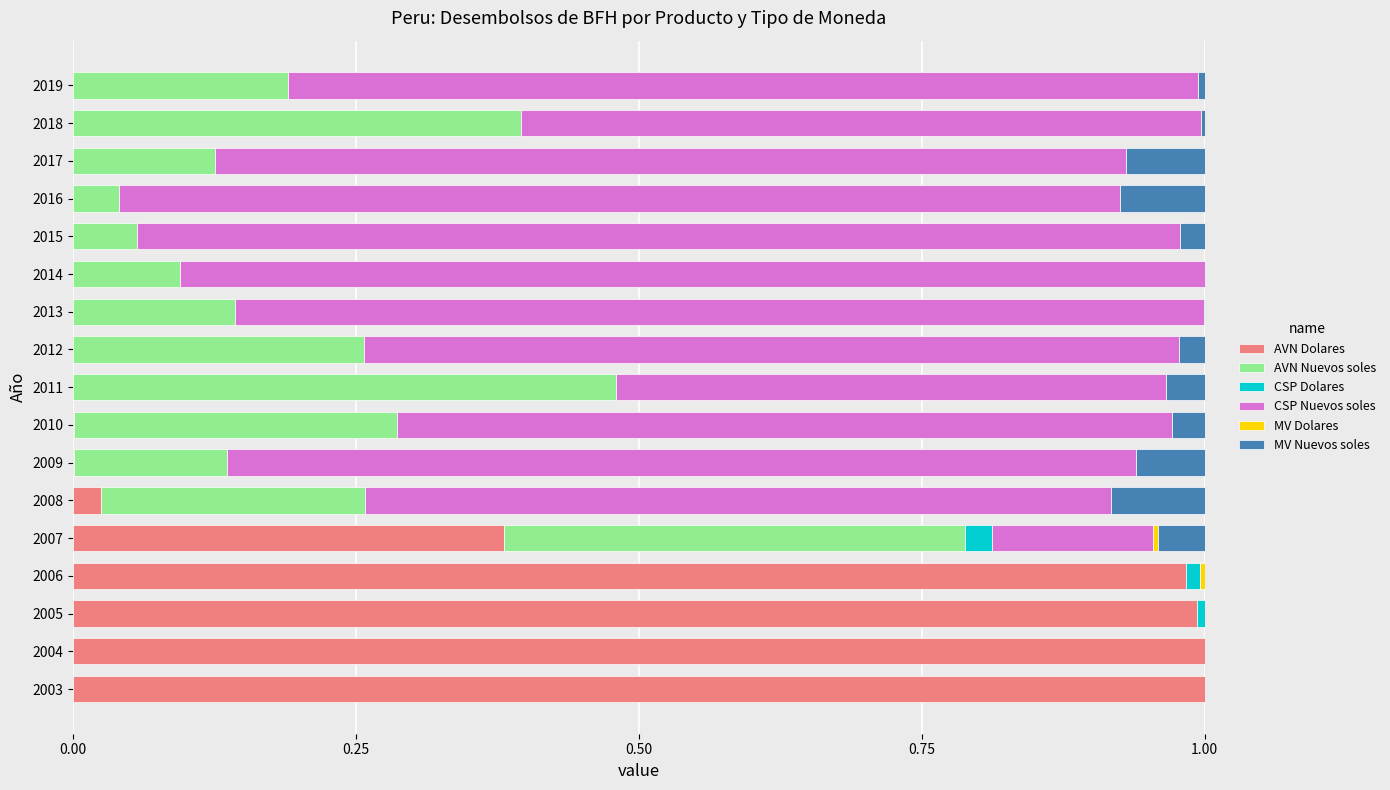

The value of AVN Dolares at 2011 is -0.3. True or false?

False